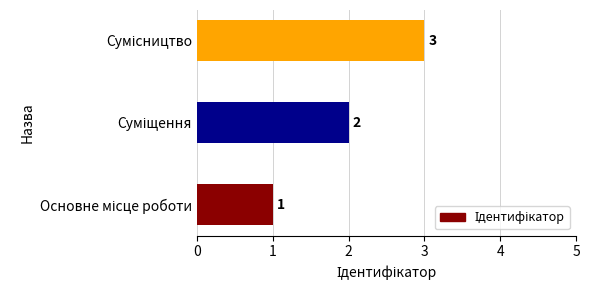

How many values are between 1 and 3?

3